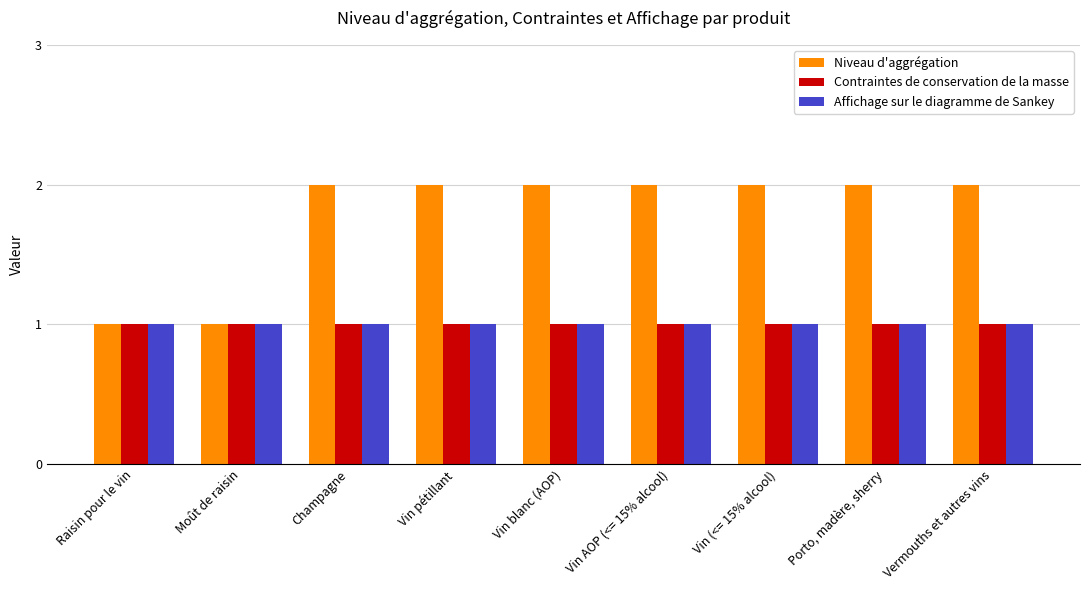

Is the value of Niveau d'aggrégation at Vermouths et autres vins greater than the value of Contraintes de conservation de la masse at Vin (<= 15% alcool)?

Yes